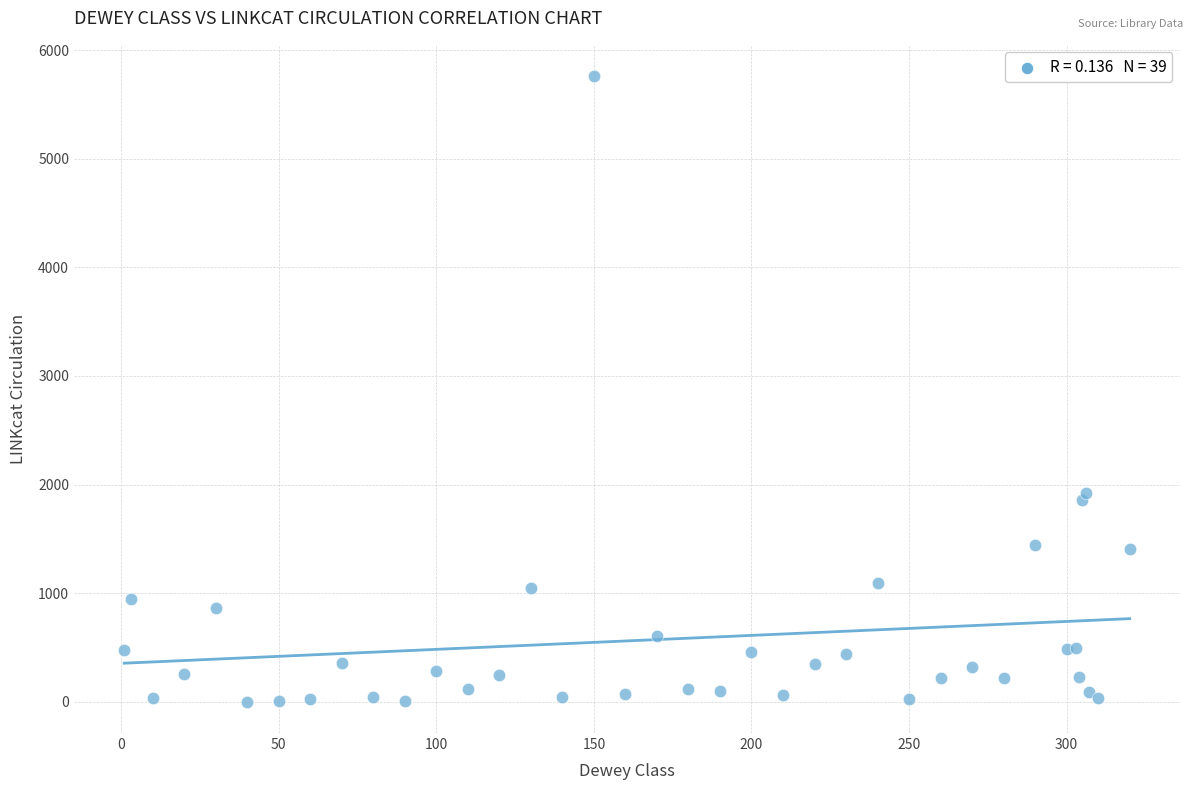

What Y value in the scatter plot is closest to 2880?

1926